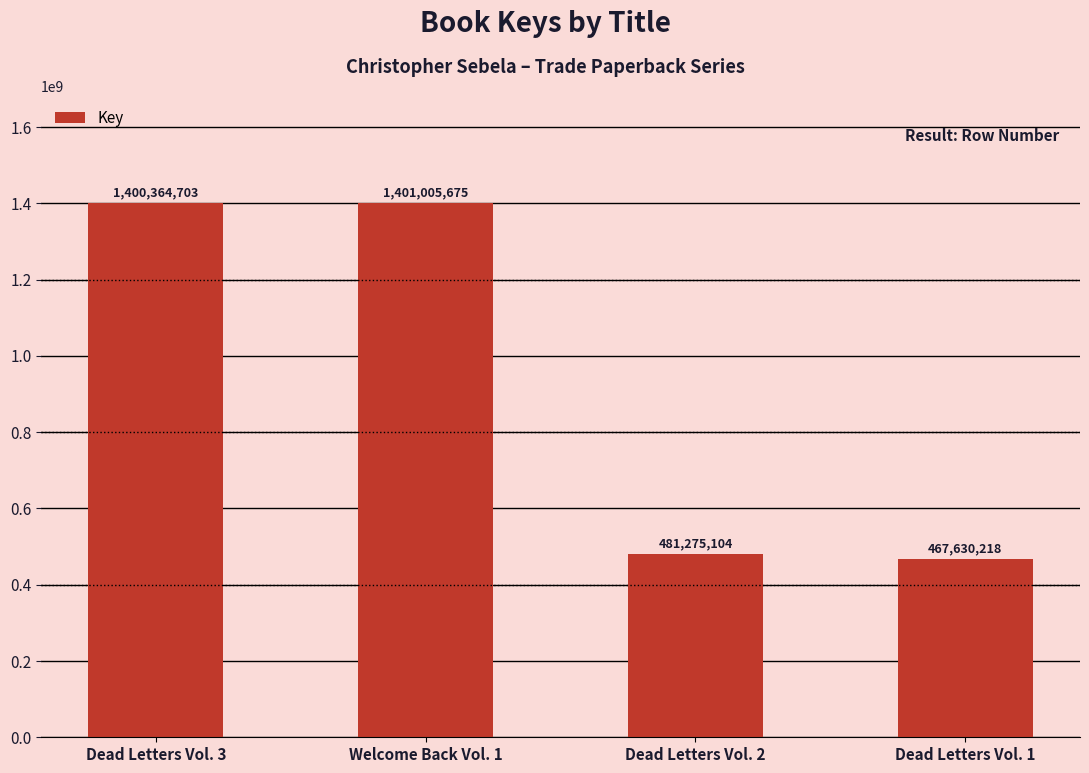

Read the value at Dead Letters Vol. 3, to the nearest 10.

1400364700